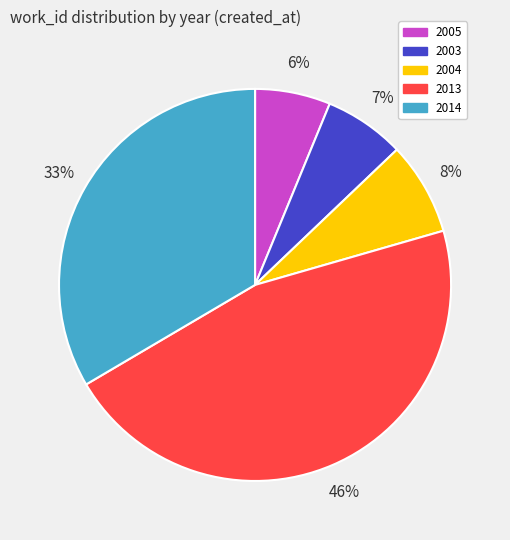

Is there any slice that represents more than half of the pie?

No